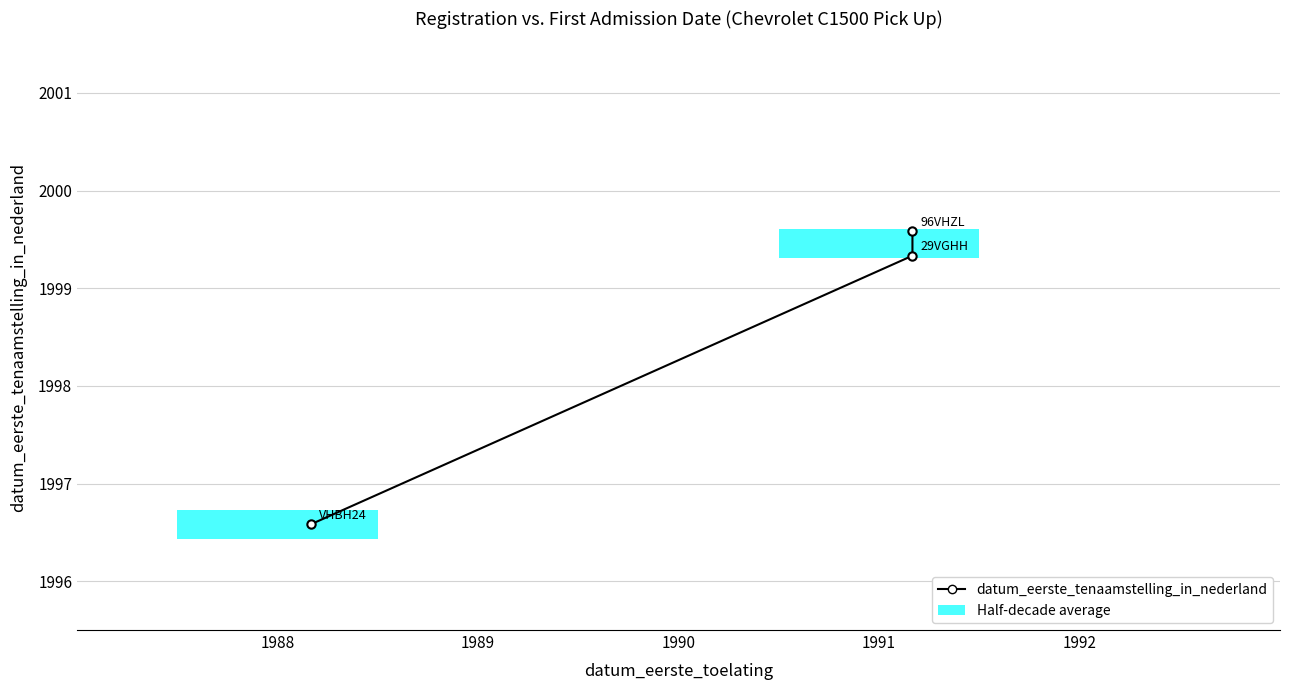

The value at 1990 is 2992.3. True or false?

False